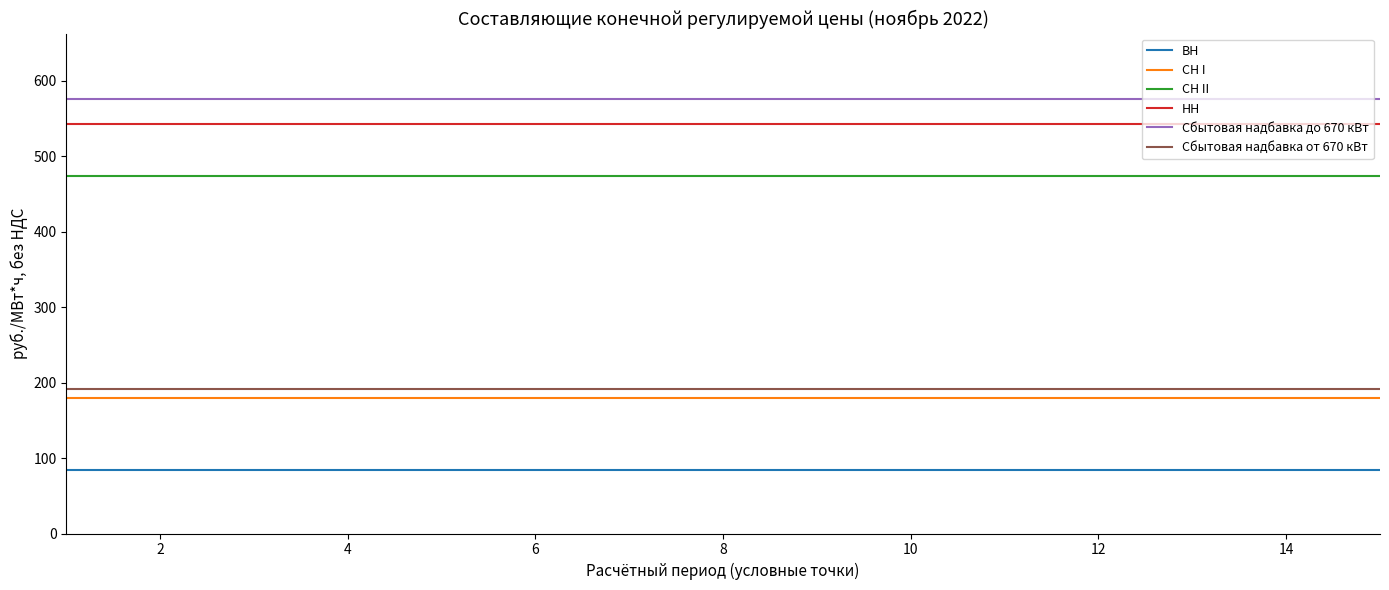

True or false: СН II and Сбытовая надбавка до 670 кВт cross at least once.

False